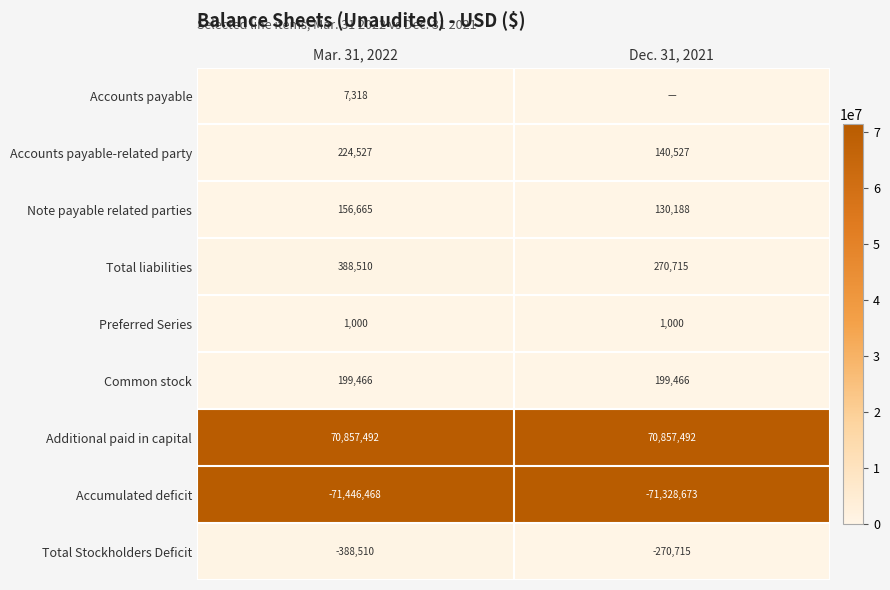

The Accounts payable-related party series shows 57140 at Dec. 31, 2021. True or false?

False